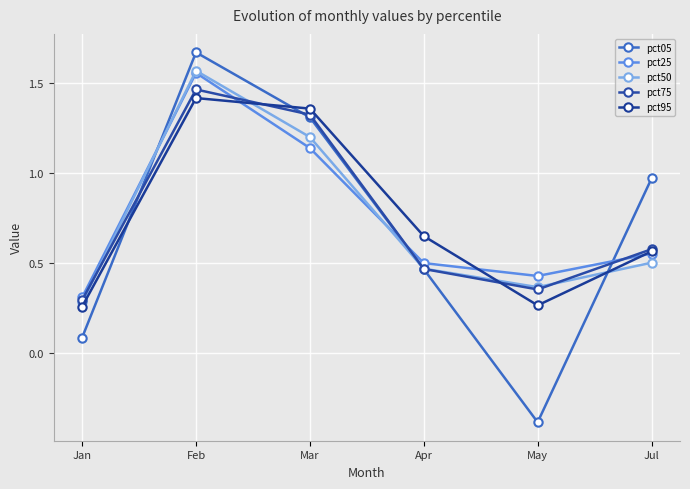

What is the difference between the pct25 values at Apr and Jul?

0.1